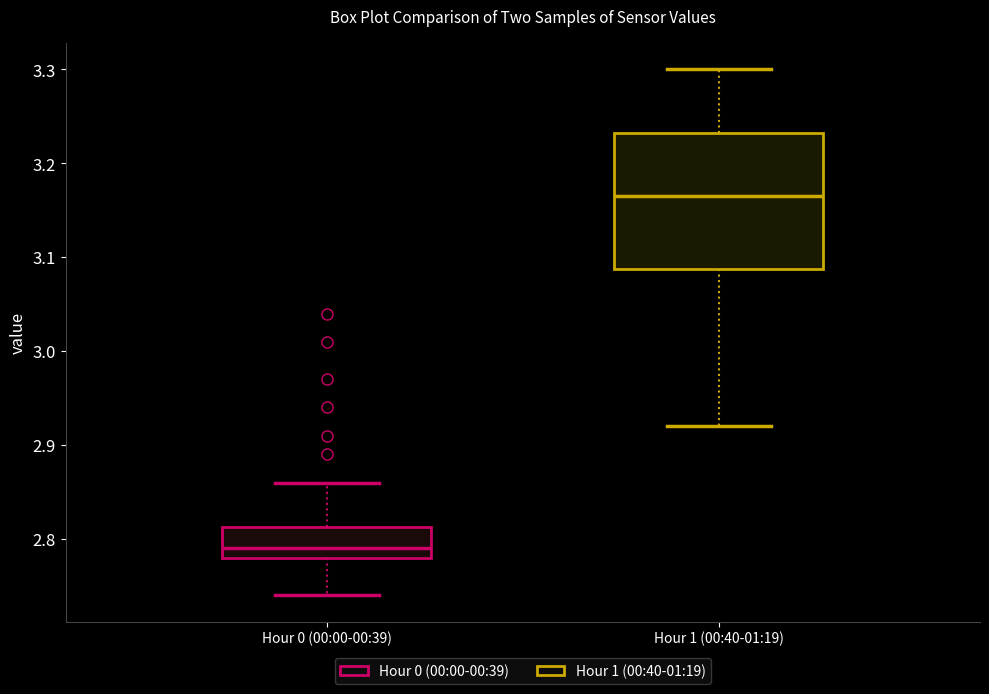

Which box is the tallest, from its lower edge to its upper edge?

Hour 1 (00:40-01:19)